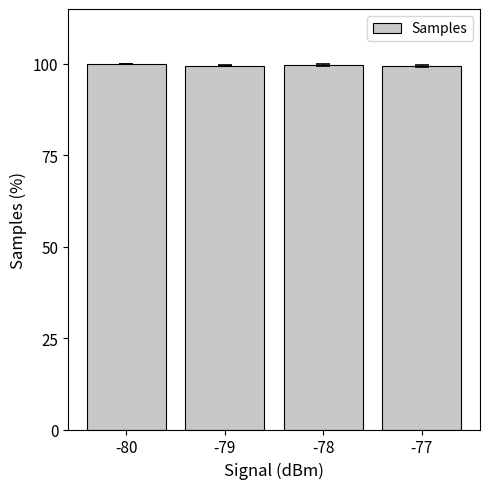

What is the difference between the second highest and minimum values?

0.1